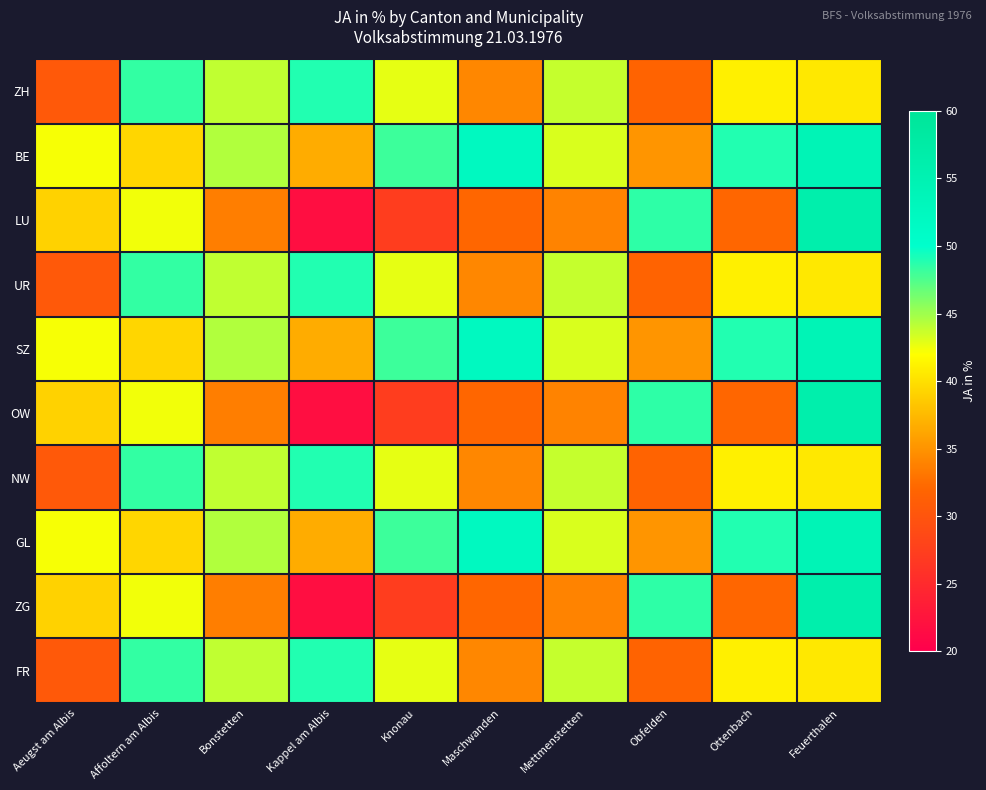

Rank the series at Obfelden from lowest to highest value.

ZH, UR, NW, FR, BE, SZ, GL, LU, OW, ZG